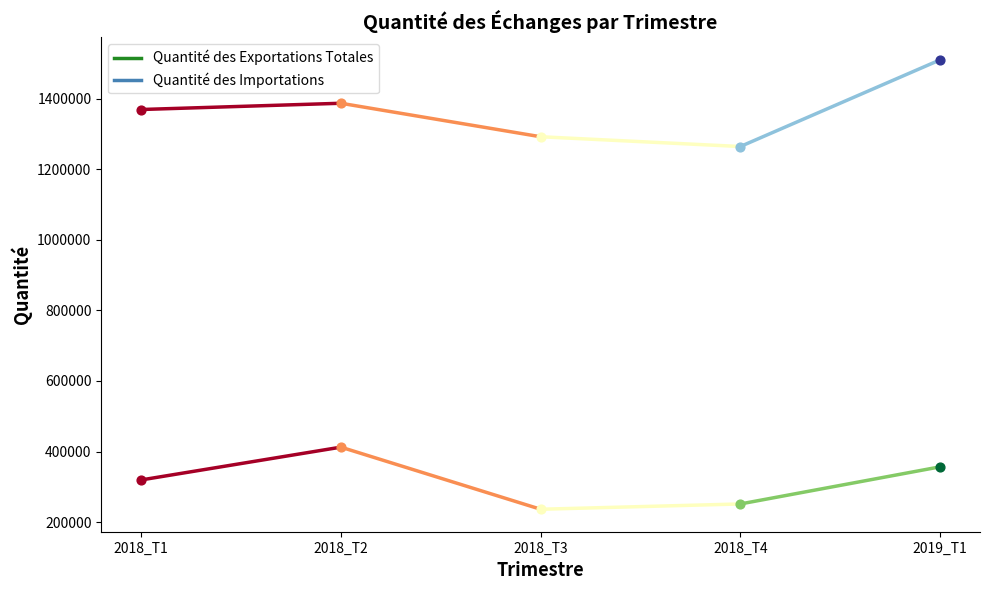

Is the value of Quantité des Exportations Totales at 2018_T4 greater than the value of Quantité des Importations at 2018_T4?

No